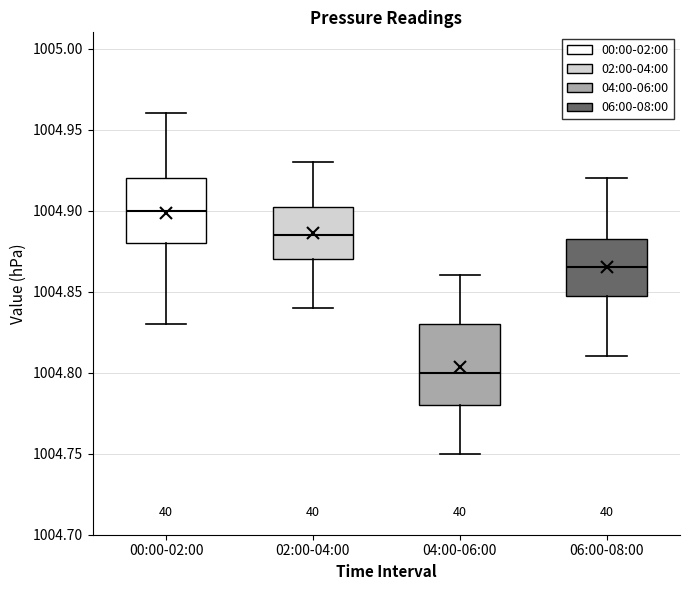

Reading left to right, transcribe this box plot: for each box, give where its median line is, the range the box spans, and where its two whiskers end, as read against the y-axis. The values are not printed on the chart, so give them approximately, as read against the axis.

00:00-02:00: median 1004.900, box 1004.880 to 1004.920, whiskers 1004.830 to 1004.960
02:00-04:00: median 1004.885, box 1004.870 to 1004.905, whiskers 1004.840 to 1004.930
04:00-06:00: median 1004.800, box 1004.780 to 1004.830, whiskers 1004.750 to 1004.860
06:00-08:00: median 1004.865, box 1004.850 to 1004.885, whiskers 1004.810 to 1004.920